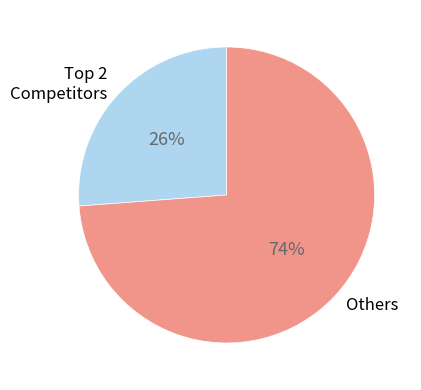

True or false: Others accounts for 82% of the total.

False